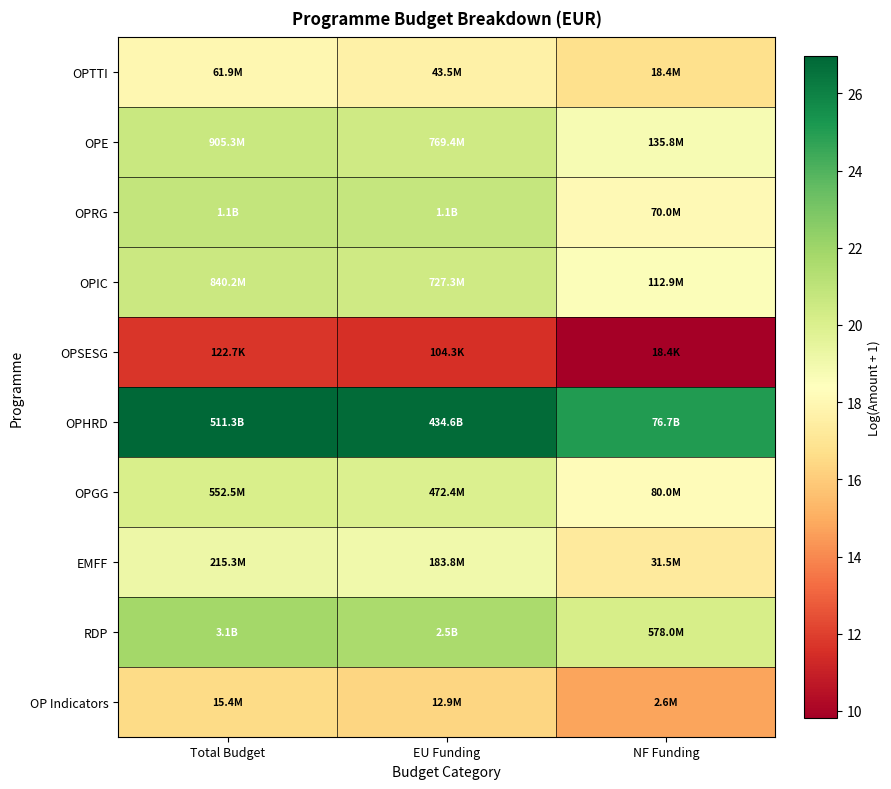

What is the smallest value displayed?

9.8